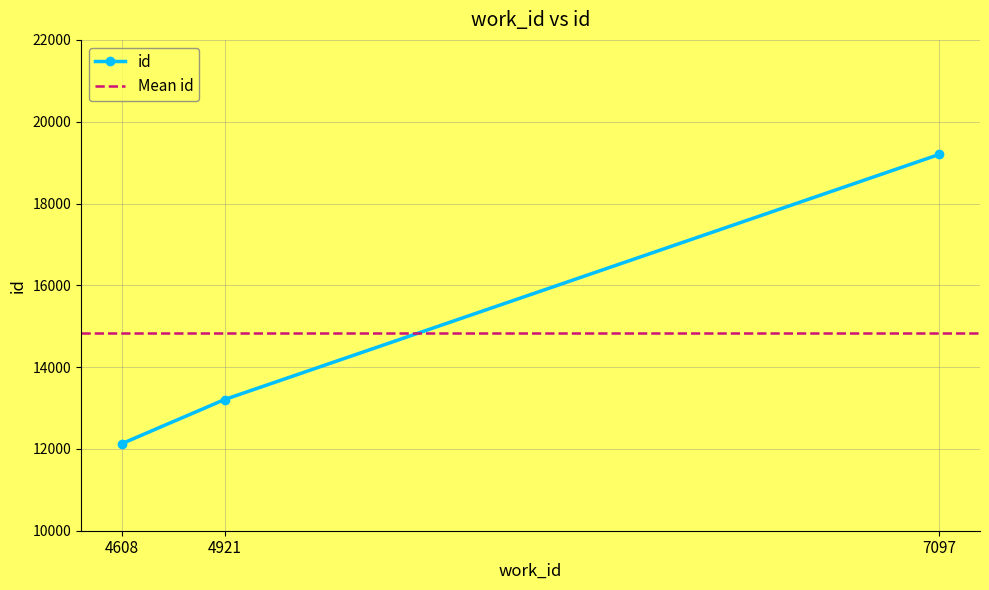

The value at 7097 is 7197. True or false?

False